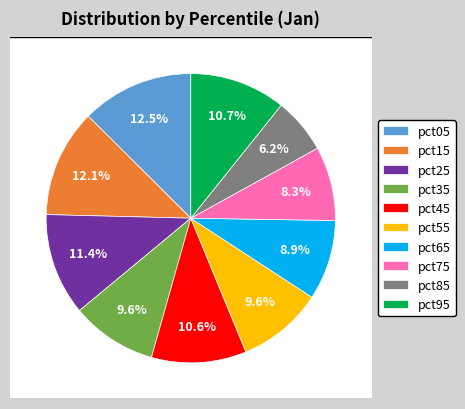

Is pct05 the majority of the pie?

No